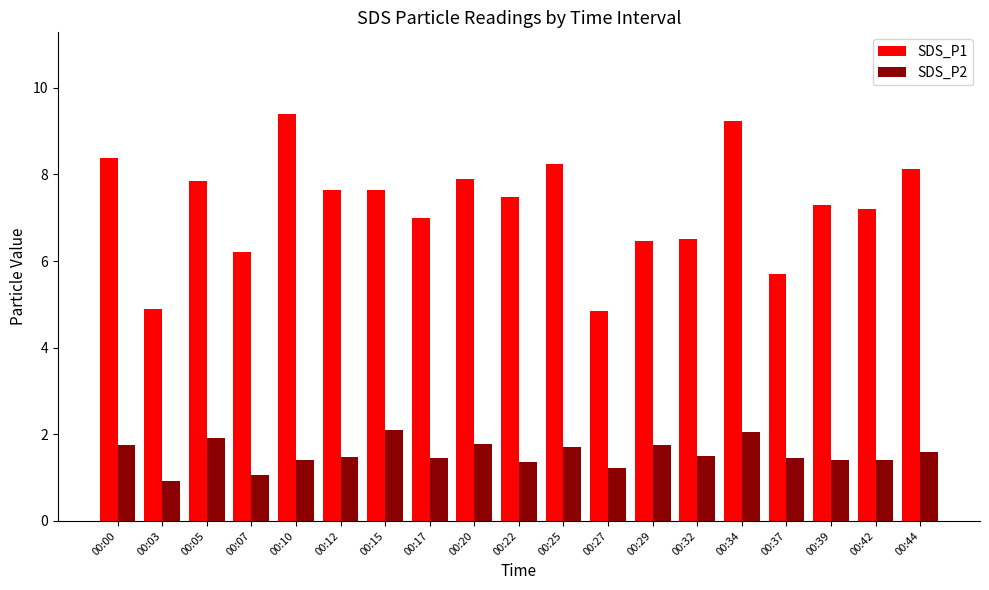

At which label does SDS_P2 first exceed 1?

00:00